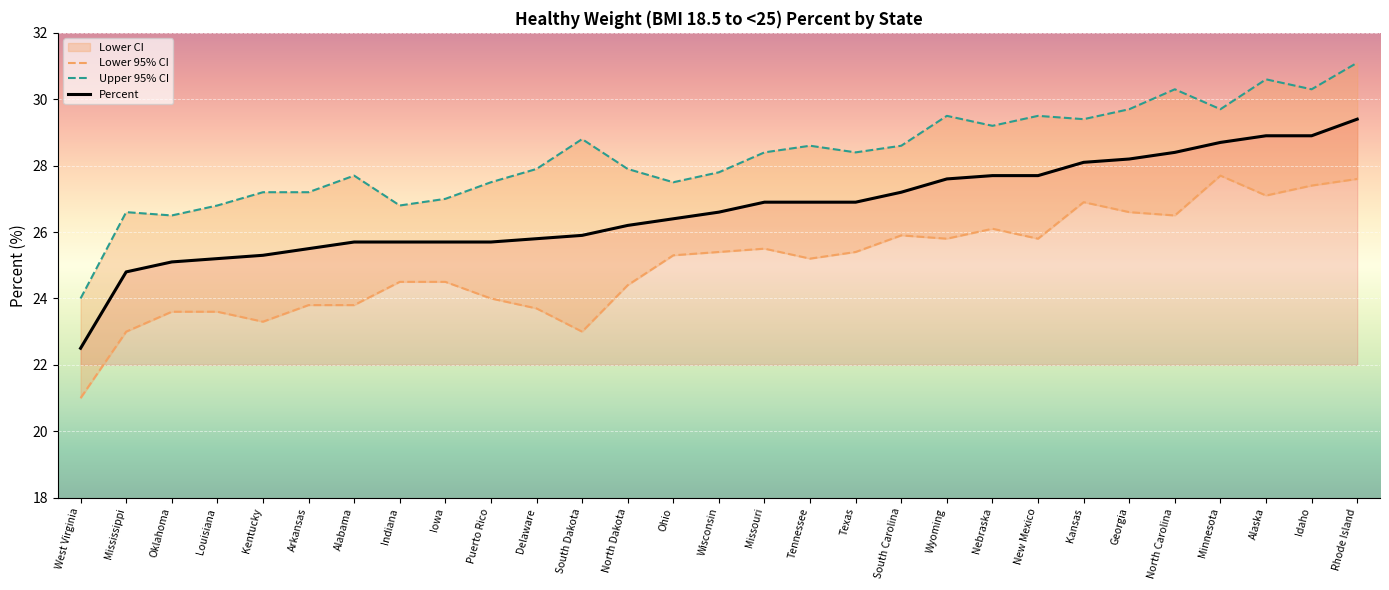

The value of Upper 95% CI at Georgia is 29.7. True or false?

True